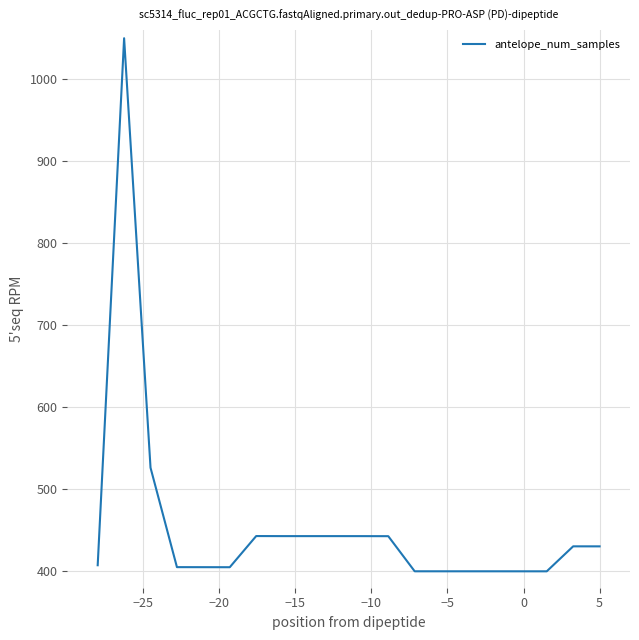

What is the minimum value shown in the chart?

400.0